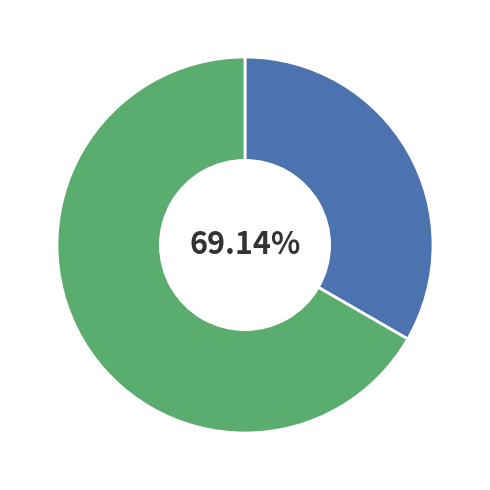

True or false: Строковий accounts for 47% of the total.

False